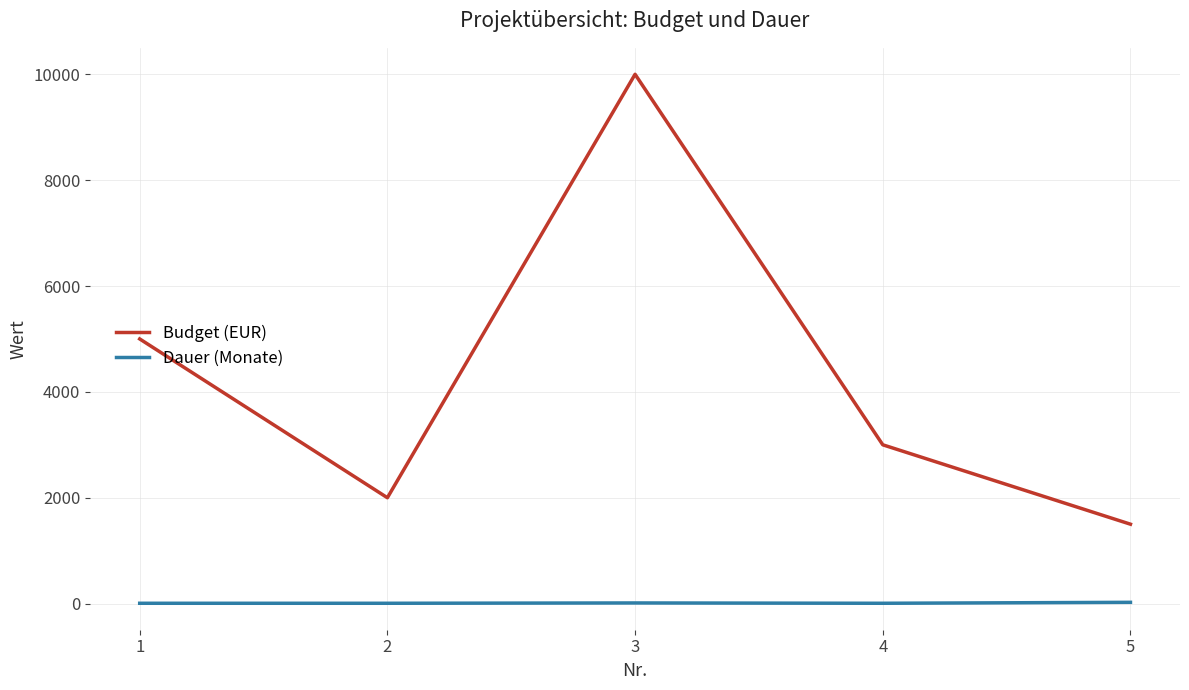

At which category is the sum across all series the highest?

3